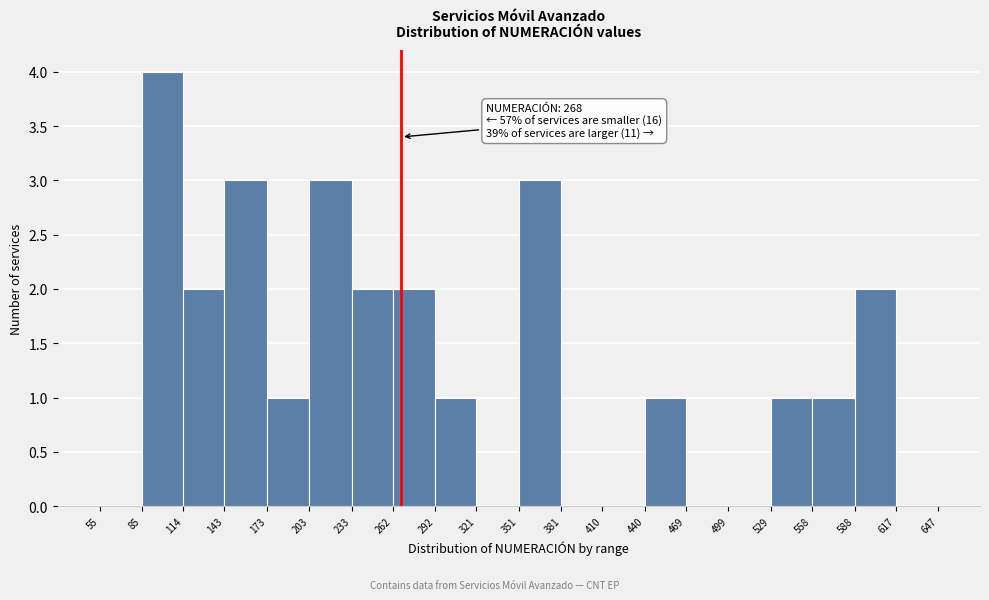

Which range on the x-axis has the tallest bar?

85 to 114